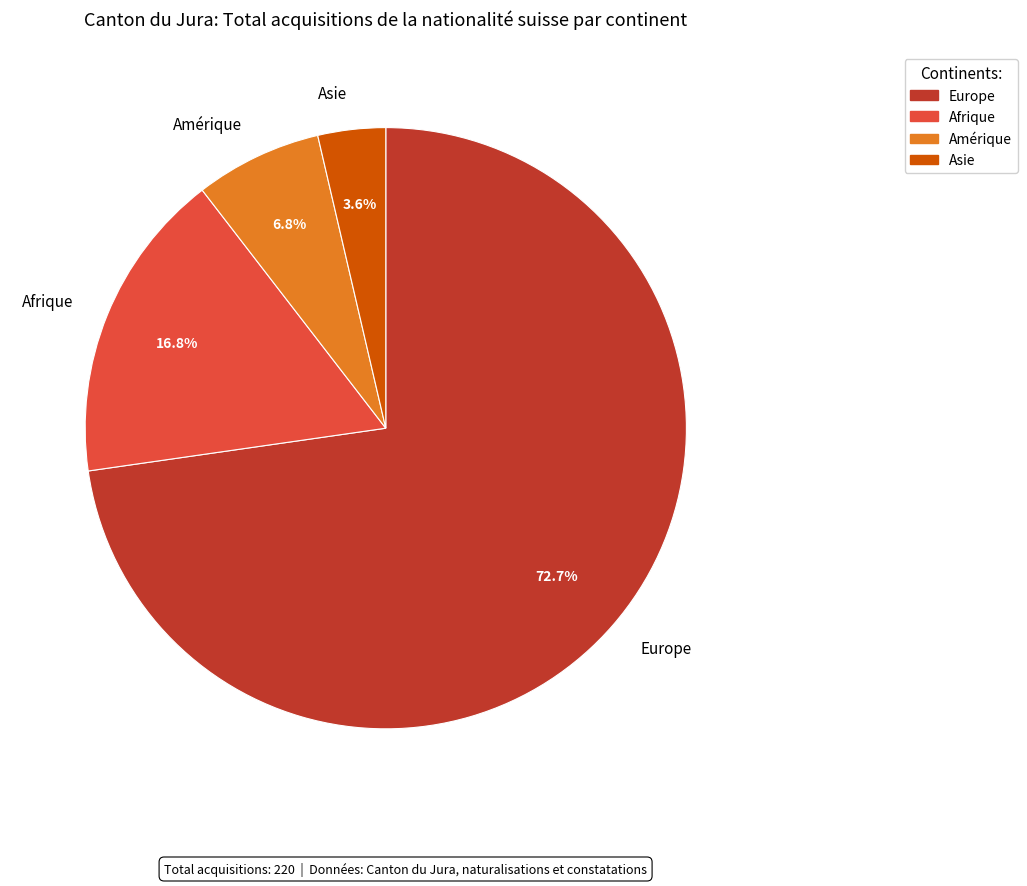

To the nearest percent, what is the difference between the largest and smallest slice percentages?

69%